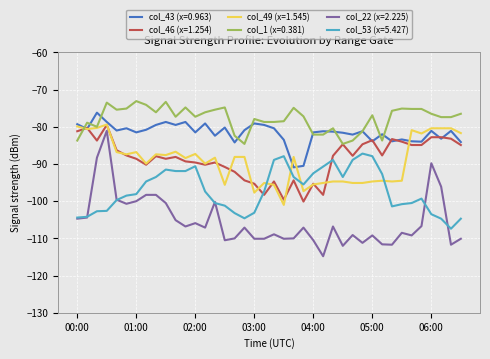

What is the greatest value displayed?

-73.1